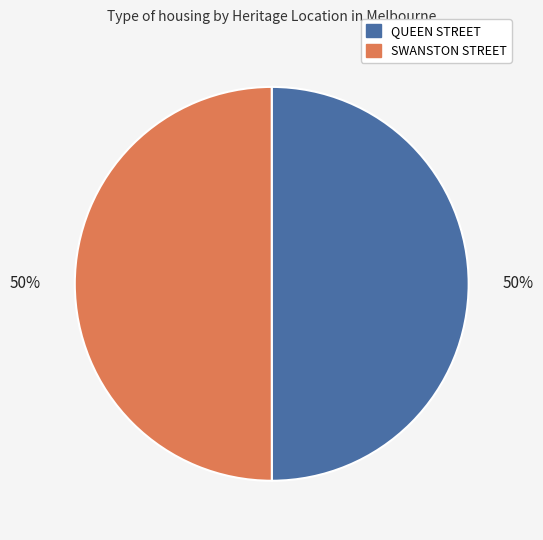

Is the sum of SWANSTON STREET and QUEEN STREET greater than half?

Yes